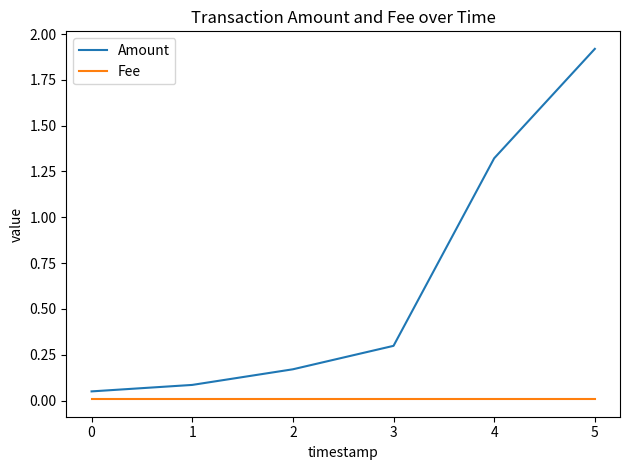

At how many categories does at least one series exceed 0?

6